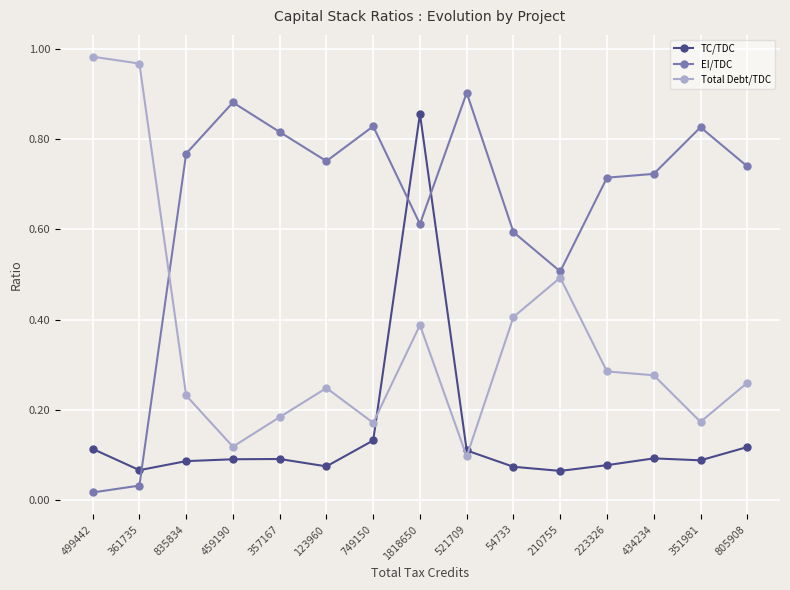

Rank the series by their maximum value, from lowest to highest.

TC/TDC, EI/TDC, Total Debt/TDC